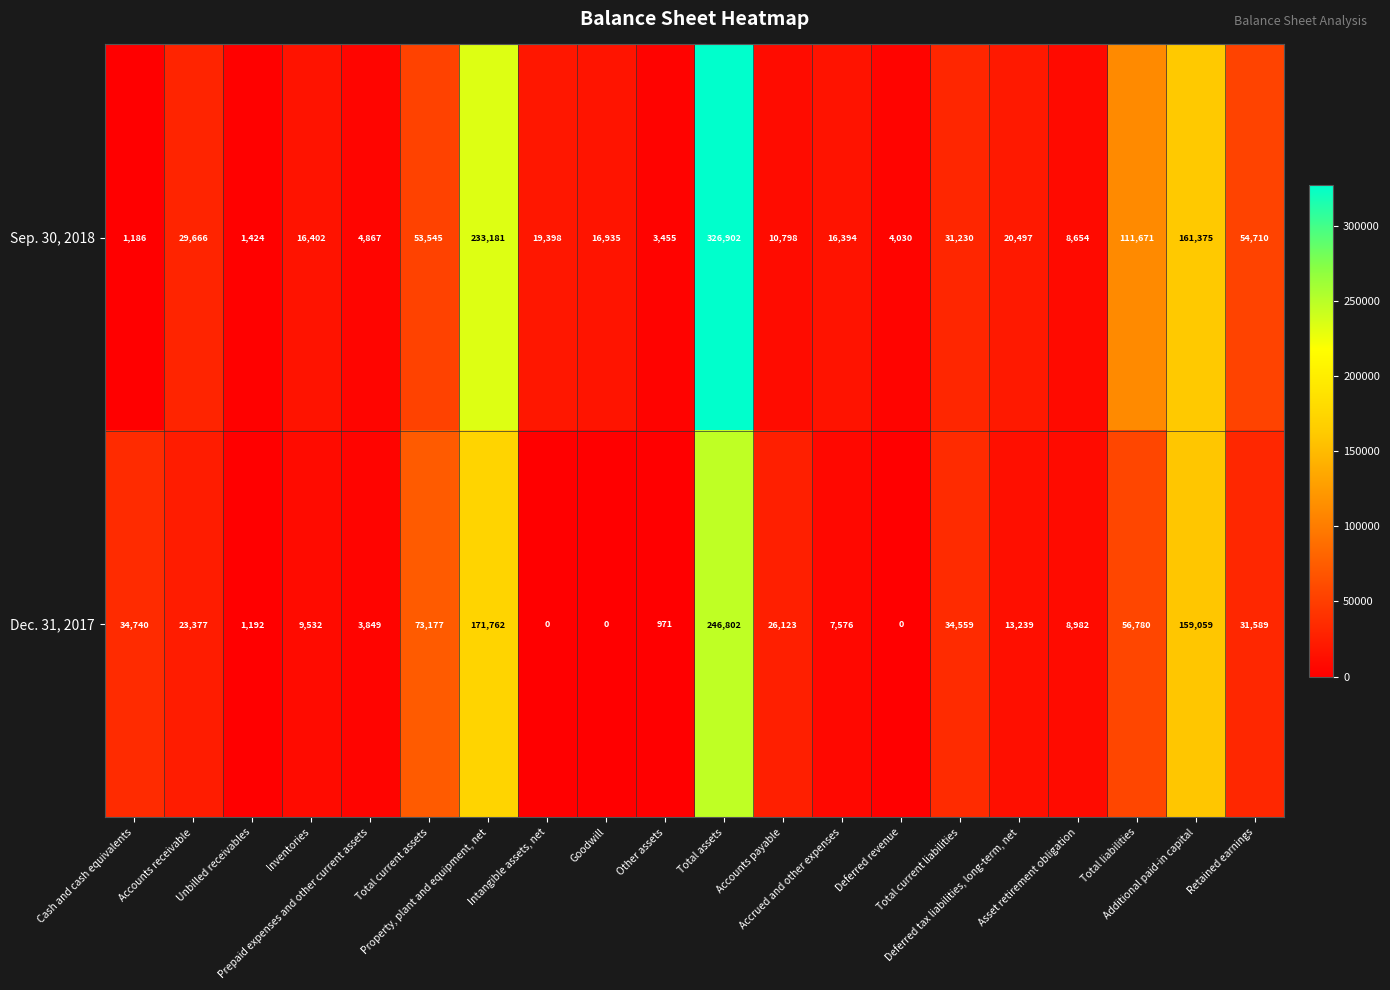

At how many categories does at least one series exceed 3771?

18